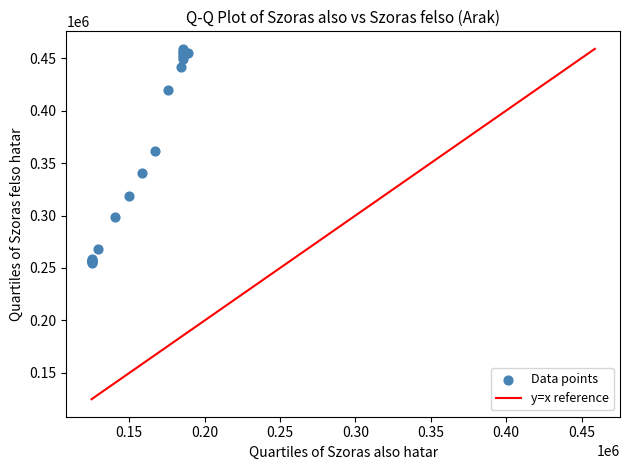

What Y value in the scatter plot is closest to 356752?

361353